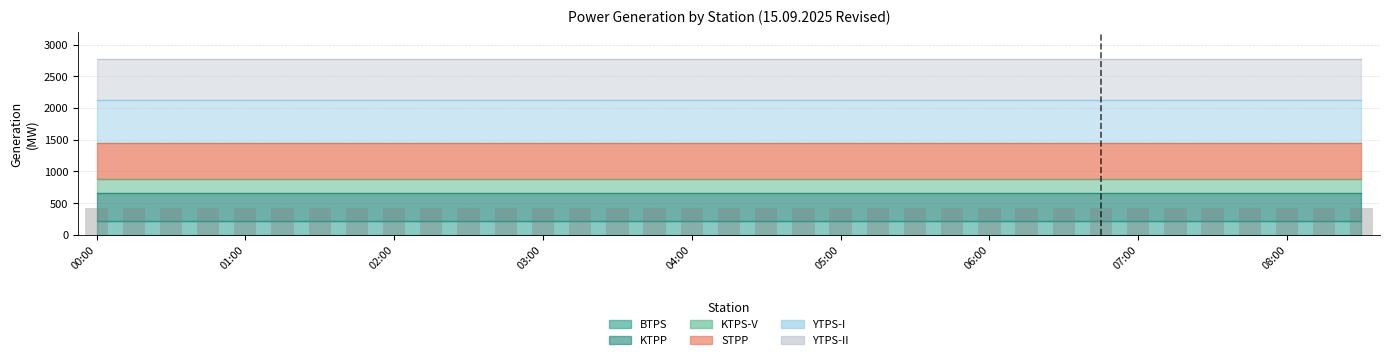

What is the sum of all values?

14572.1